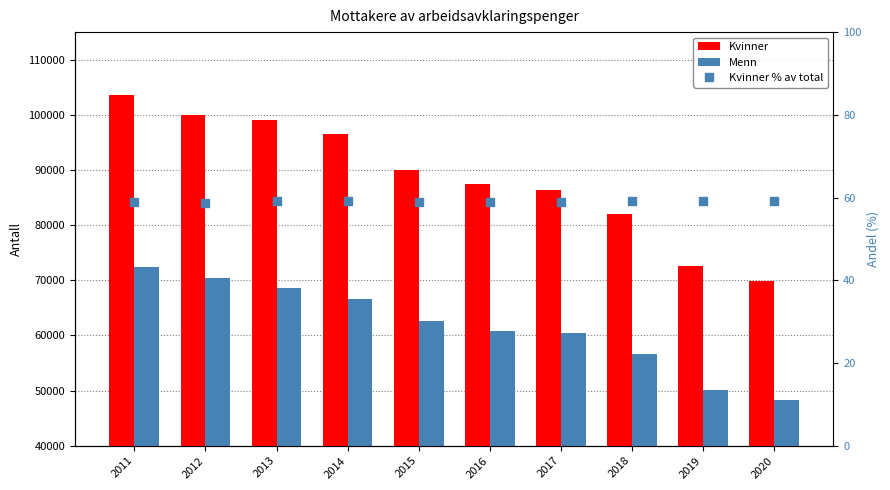

At which label is Menn closest to 60309?

2017